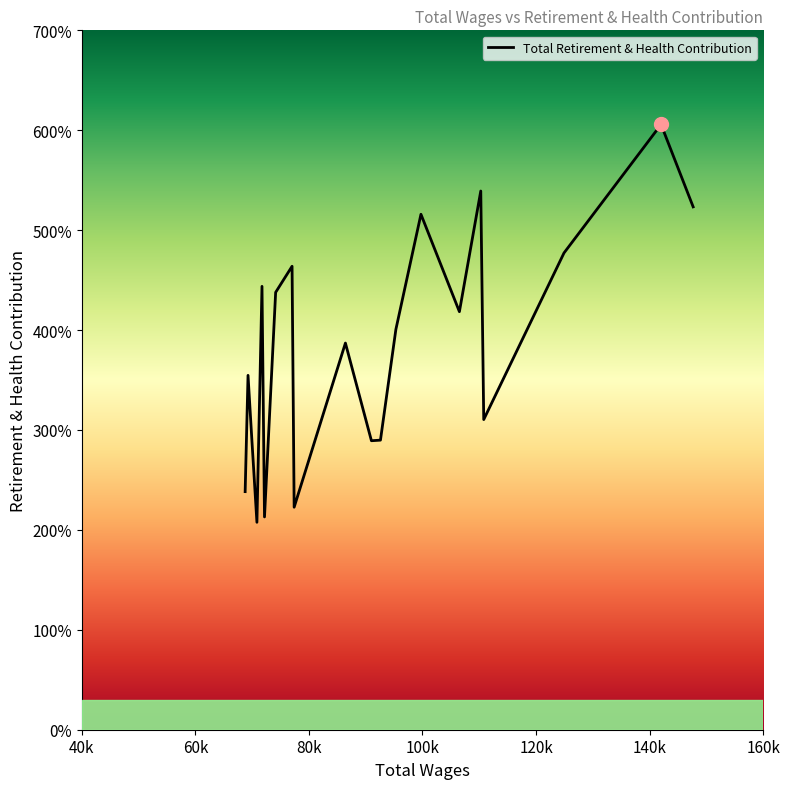

Is this an area chart (filled region under the line)?

Yes